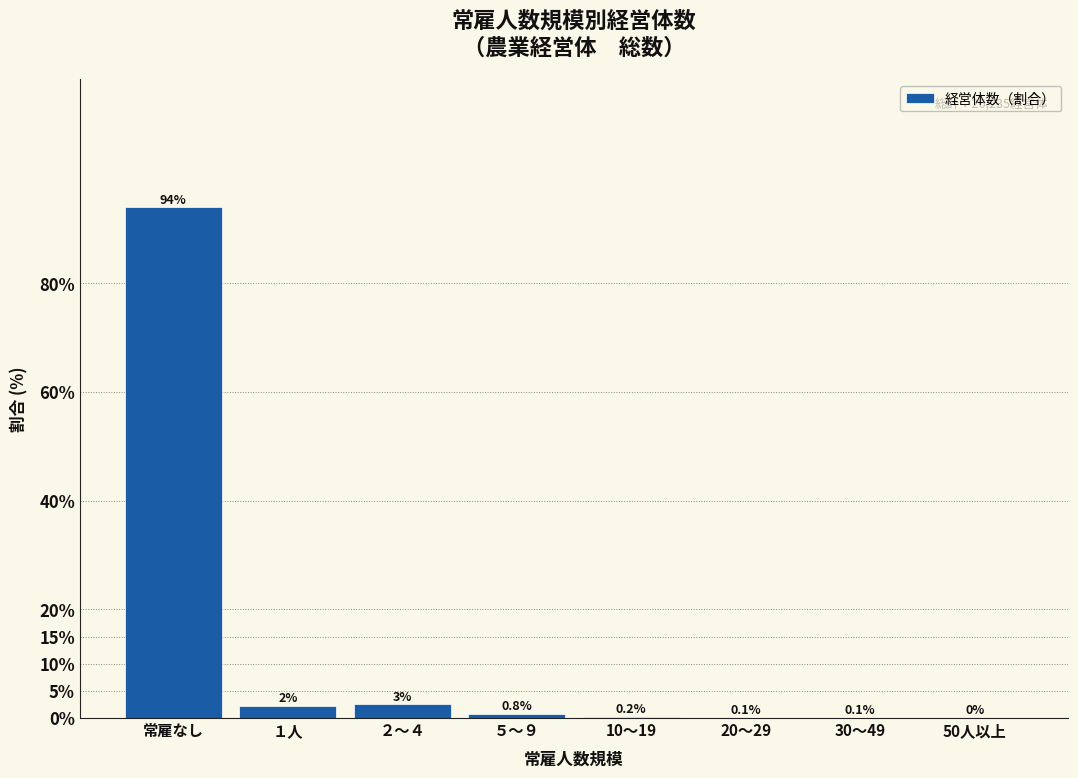

Read the value at ２～４.

2.5